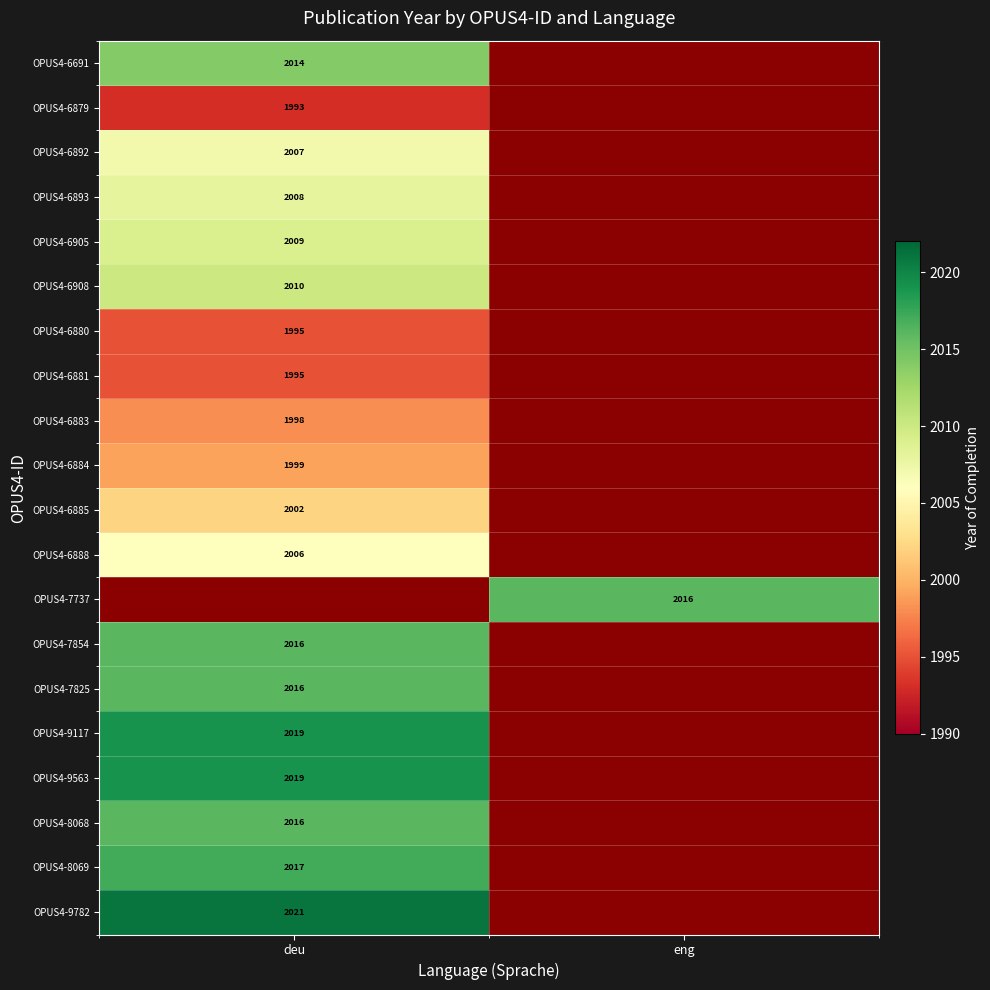

At which category does the chart reach its peak across all series?

deu